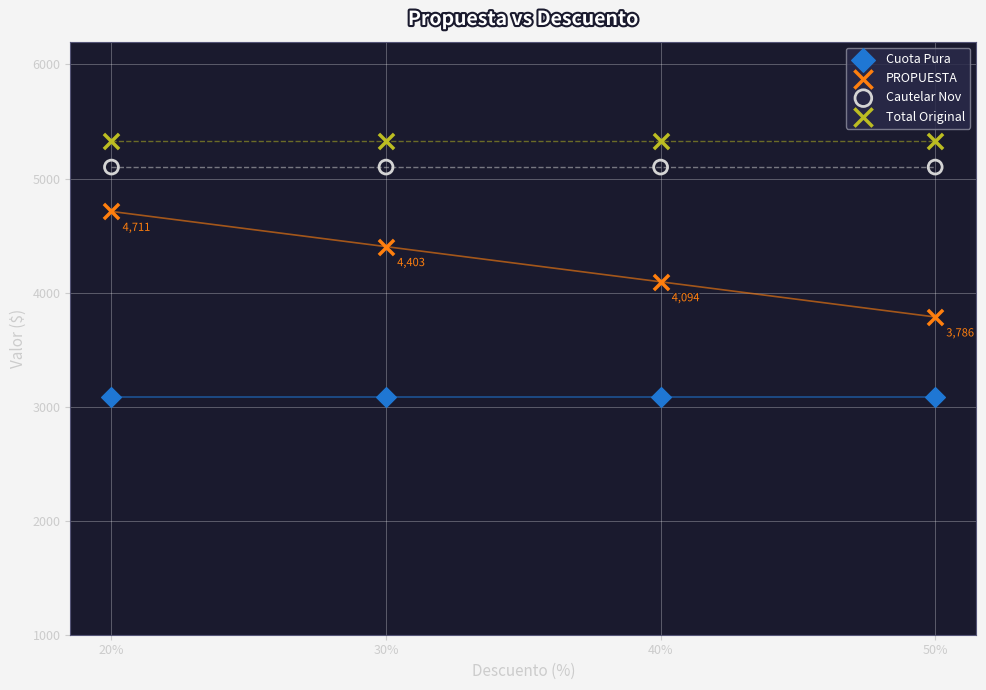

Across all series, what Y value is closest to 4206?

4094.5